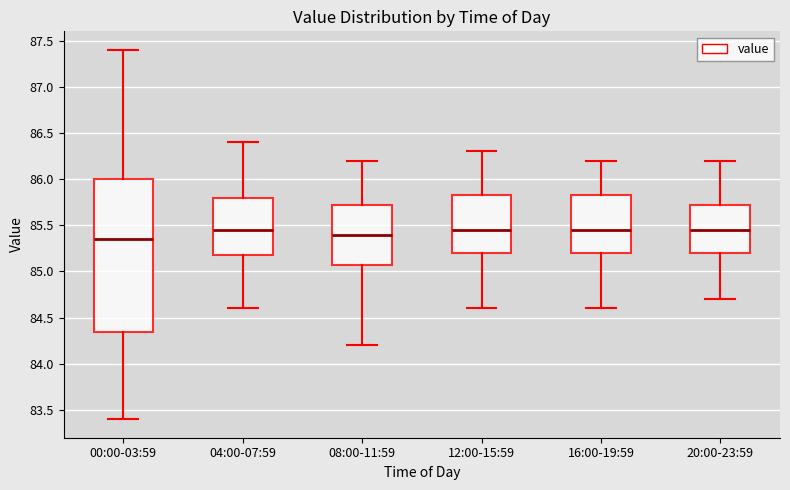

Reading left to right, transcribe this box plot: for each box, give where its median line is, the range the box spans, and where its two whiskers end, as read against the y-axis. The values are not printed on the chart, so give them approximately, as read against the axis.

00:00-03:59: median 85.35, box 84.35 to 86.00, whiskers 83.40 to 87.40
04:00-07:59: median 85.45, box 85.20 to 85.80, whiskers 84.60 to 86.40
08:00-11:59: median 85.40, box 85.10 to 85.75, whiskers 84.20 to 86.20
12:00-15:59: median 85.45, box 85.20 to 85.85, whiskers 84.60 to 86.30
16:00-19:59: median 85.45, box 85.20 to 85.85, whiskers 84.60 to 86.20
20:00-23:59: median 85.45, box 85.20 to 85.75, whiskers 84.70 to 86.20